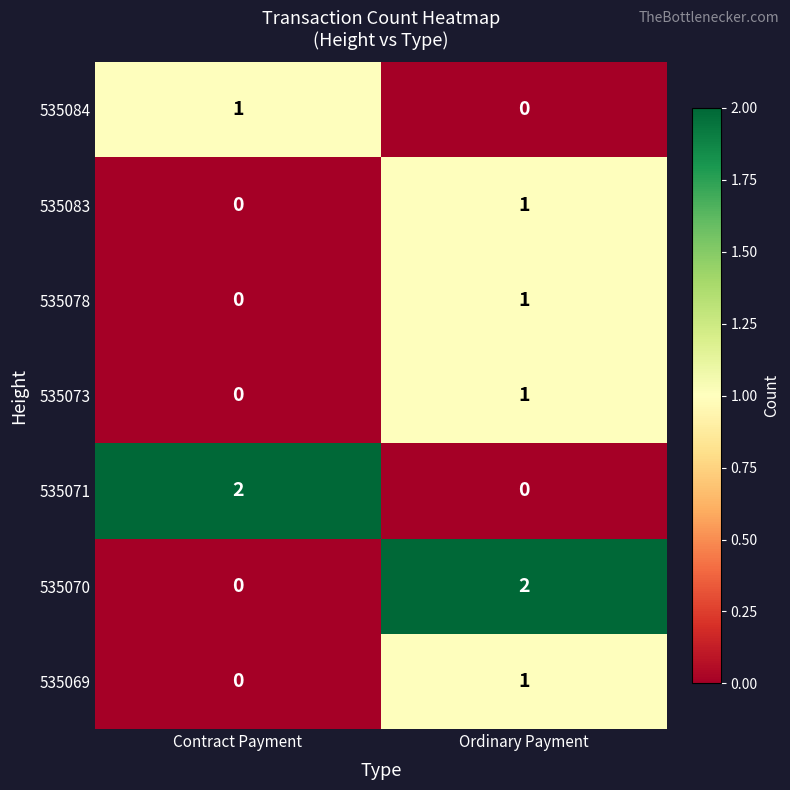

What is the spread (max minus min) of values at Contract Payment?

2